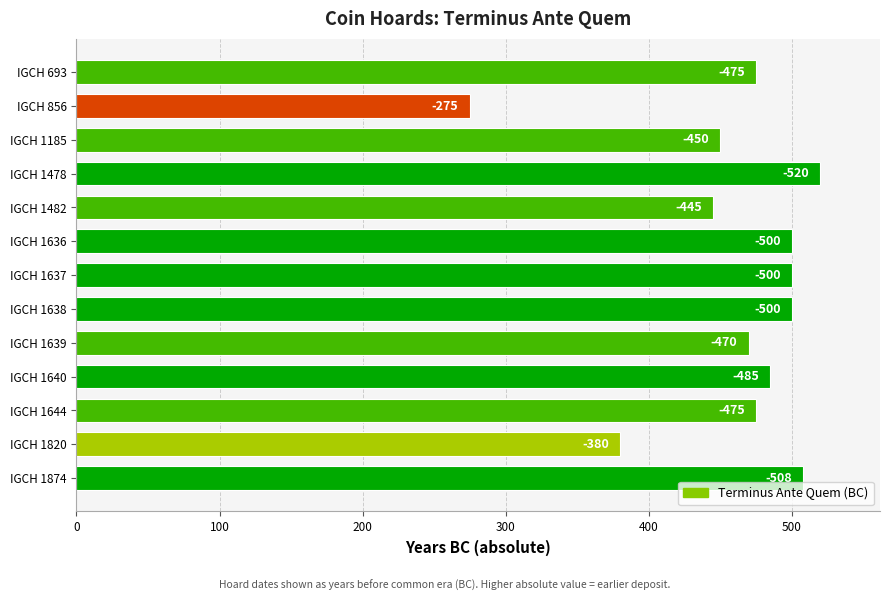

Does the chart contain any negative values?

No